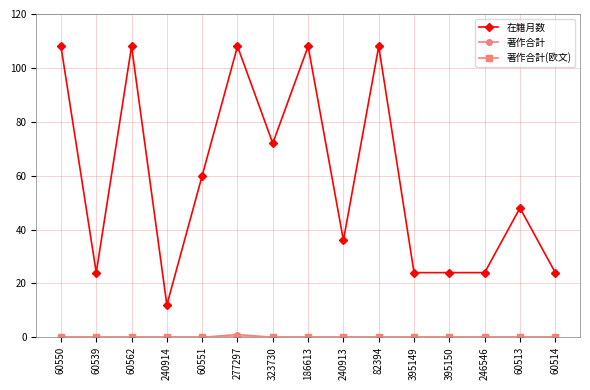

In 在籍月数, how many points are higher than both neighbors (excluding endpoints)?

5